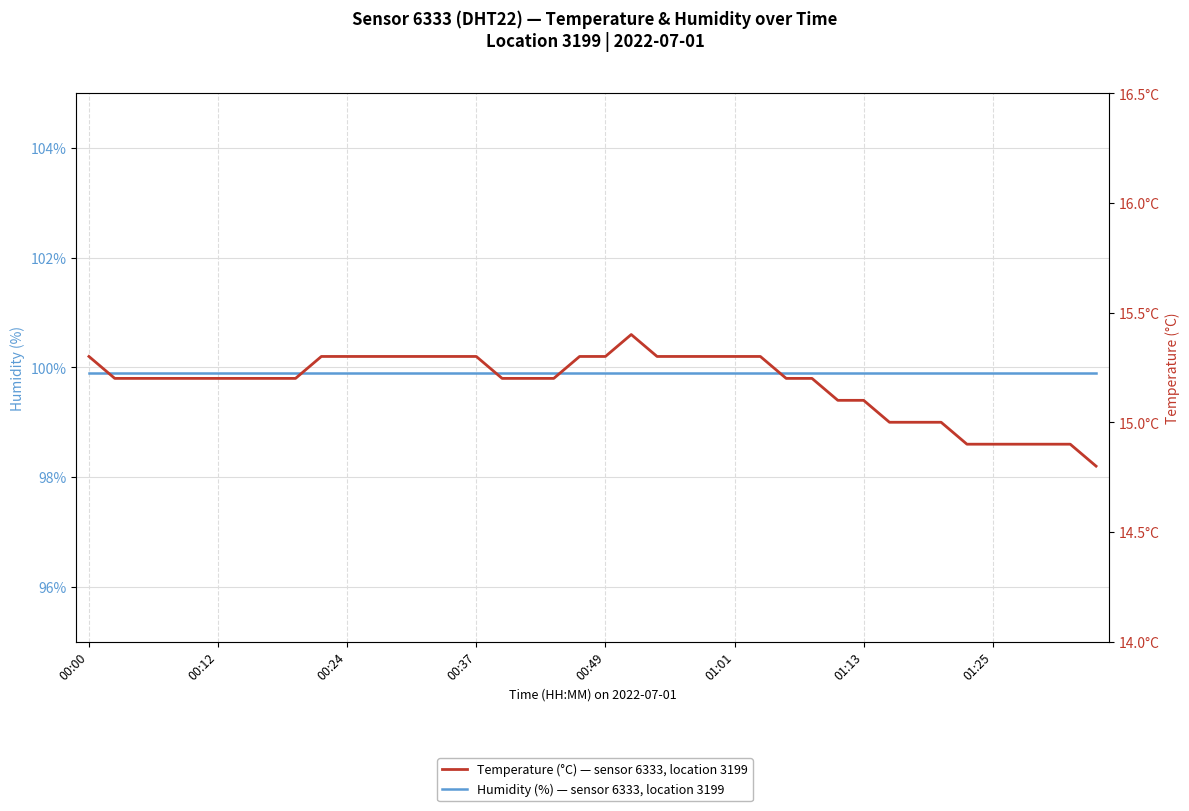

Does the chart display data point markers on the line(s)?

No